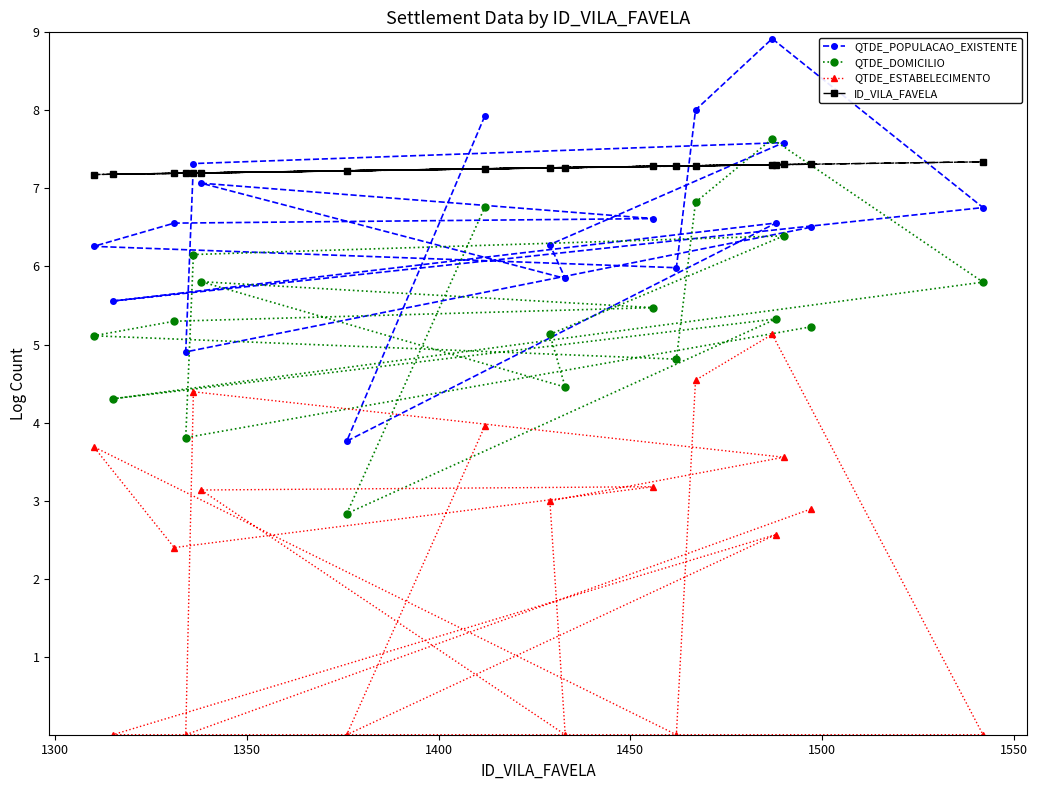

What is the highest value of the QTDE_ESTABELECIMENTO series?

5.1